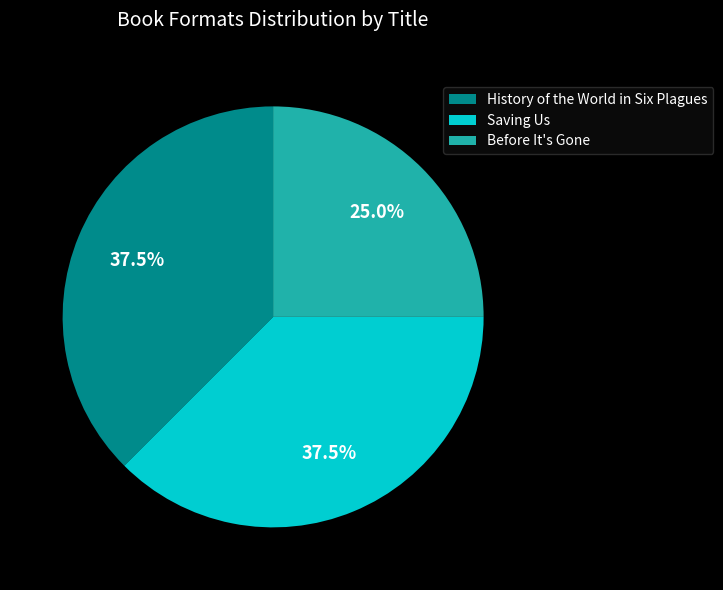

Is the sum of Before It's Gone and History of the World in Six Plagues greater than half?

Yes